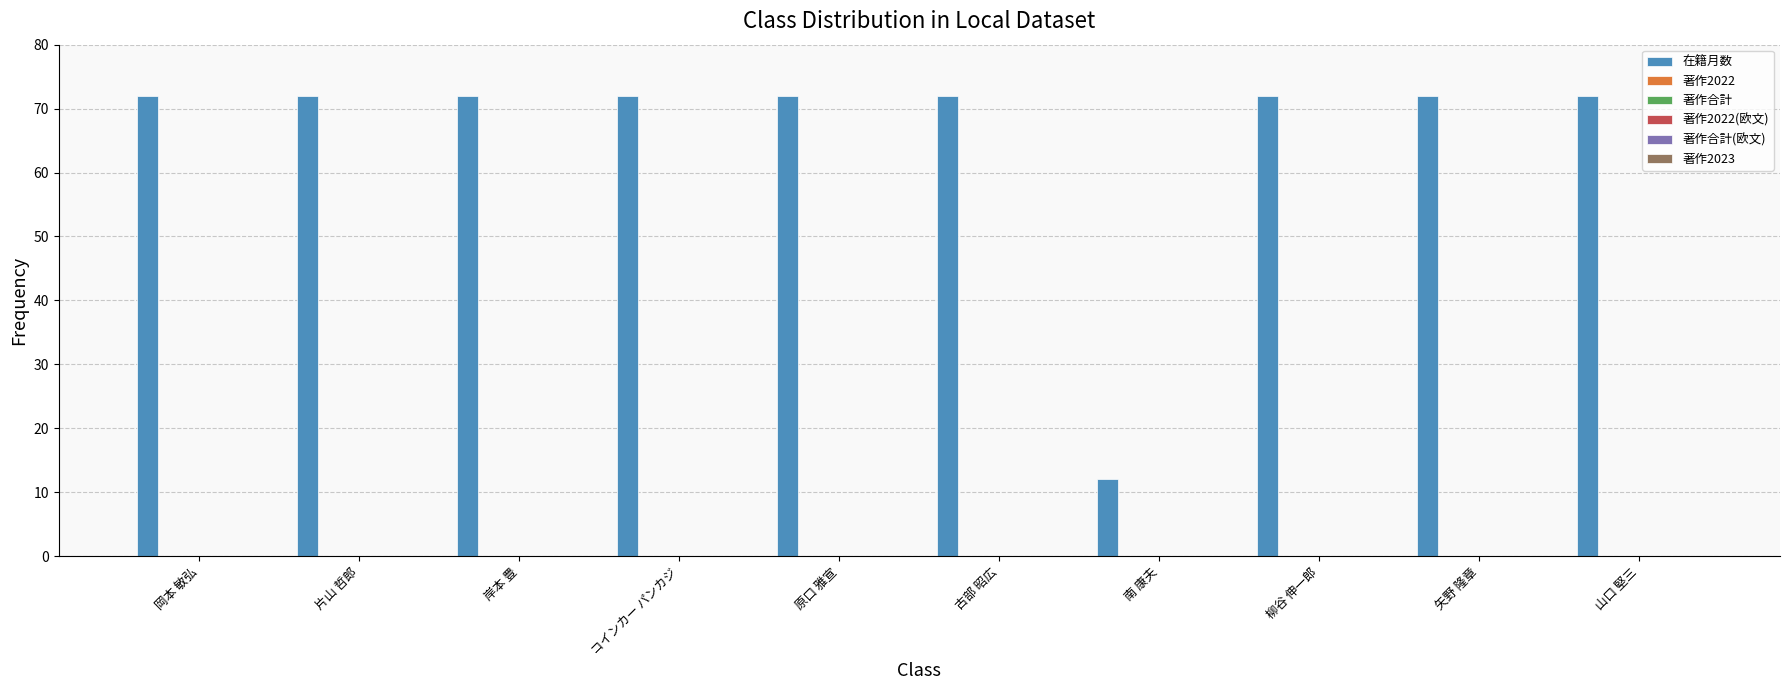

What is the average value?

66